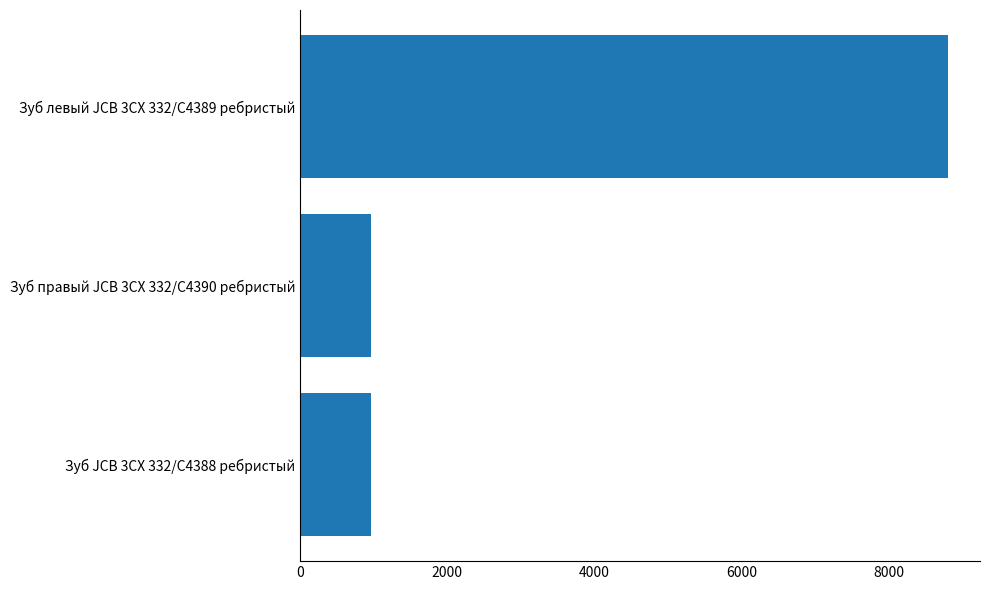

Where is the data nearest to the value 4882?

Зуб правый JCB 3CX 332/C4390 ребристый